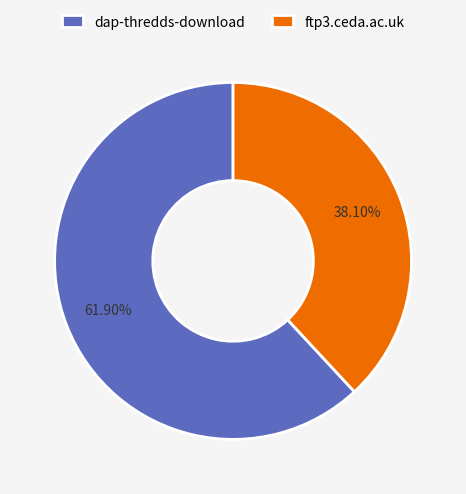

What is the largest slice in the pie chart?

dap-thredds-download